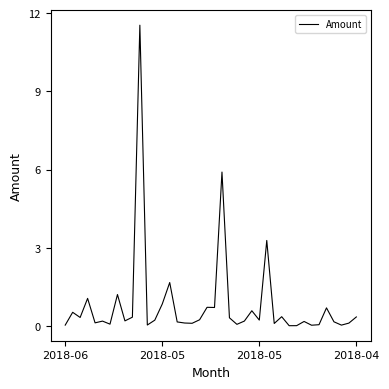

How many lines are shown in the chart?

1